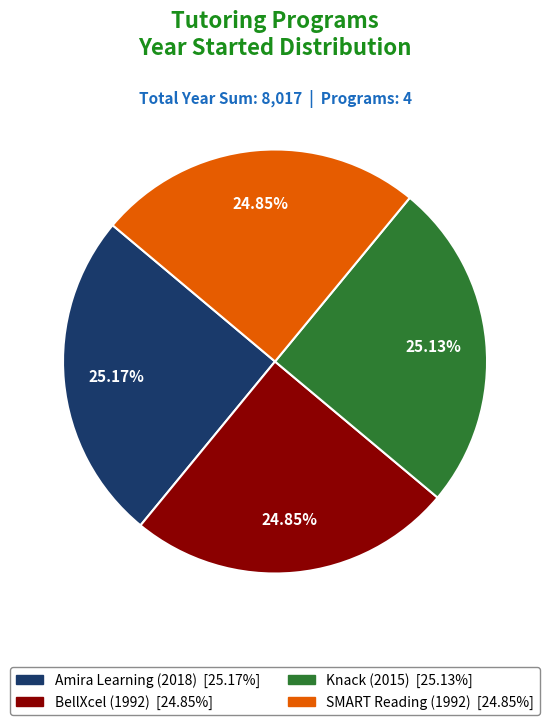

Is it true that SMART Reading is 25% of the pie?

True